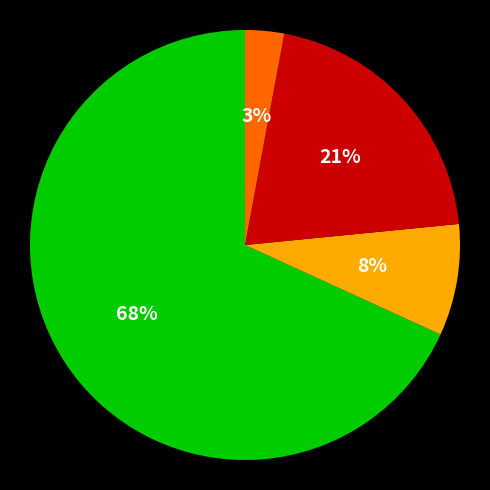

To the nearest percent, what is the average slice percentage?

25%